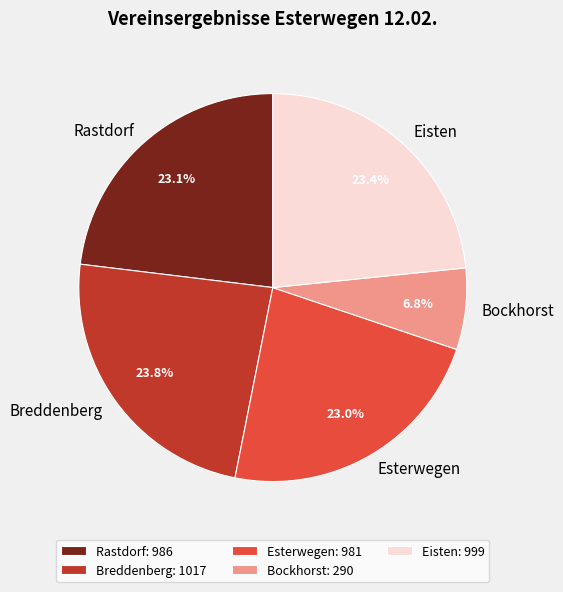

To the nearest percent, what is the combined percentage of Bockhorst and Breddenberg?

31%